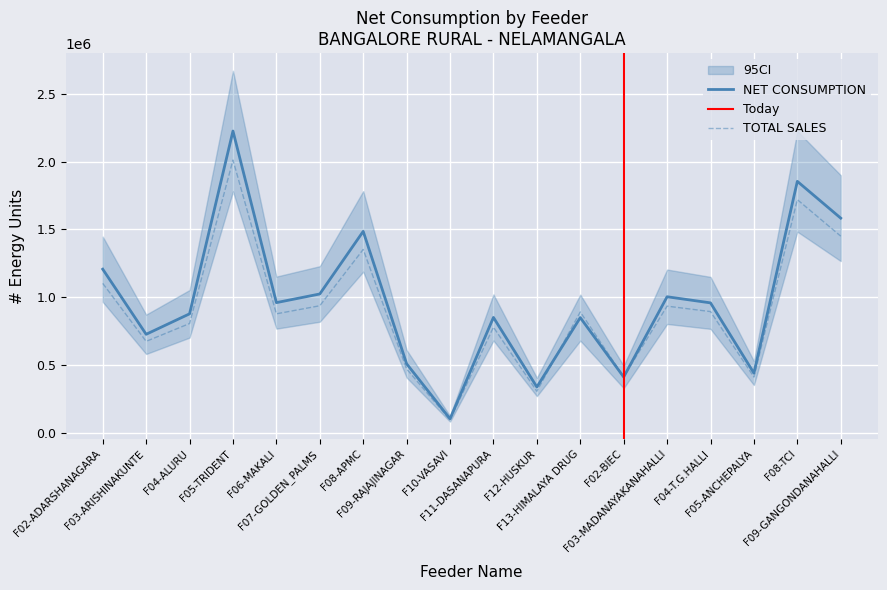

How many values in the NET CONSUMPTION series exceed 957889?

8